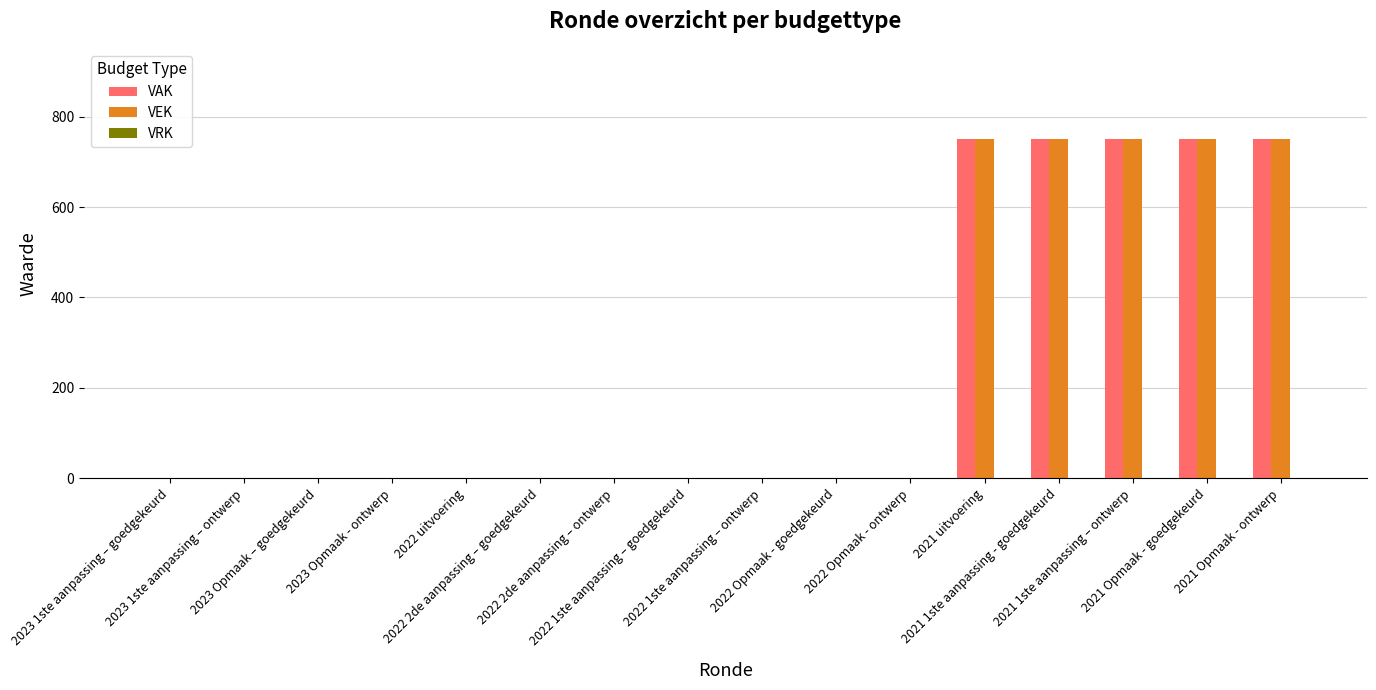

What is the maximum value shown in the chart?

750